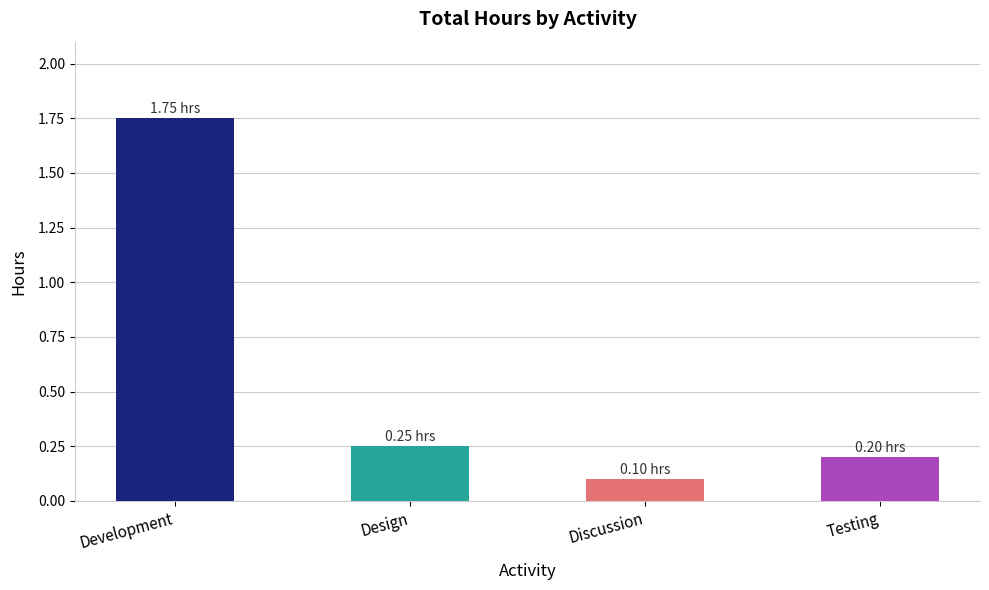

Which has a higher value, Development or Testing?

Development